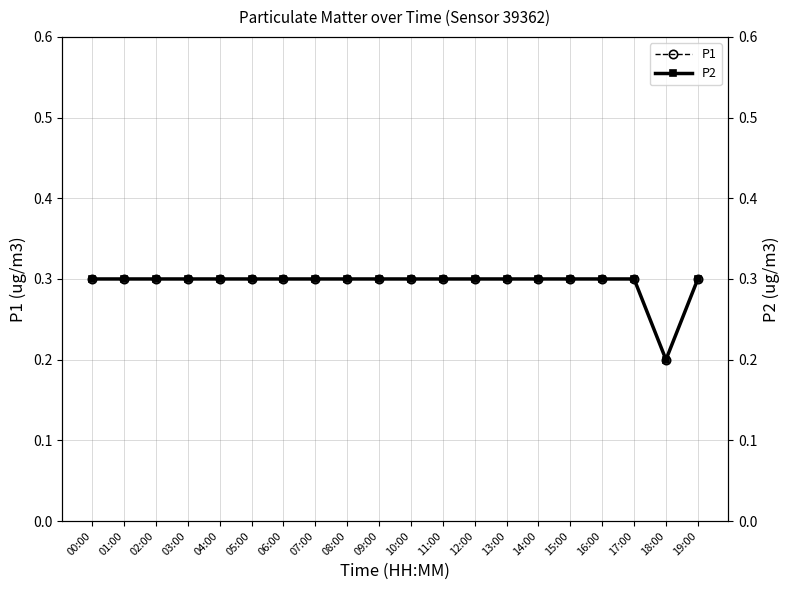

At which label is P1 closest to 0?

18:00